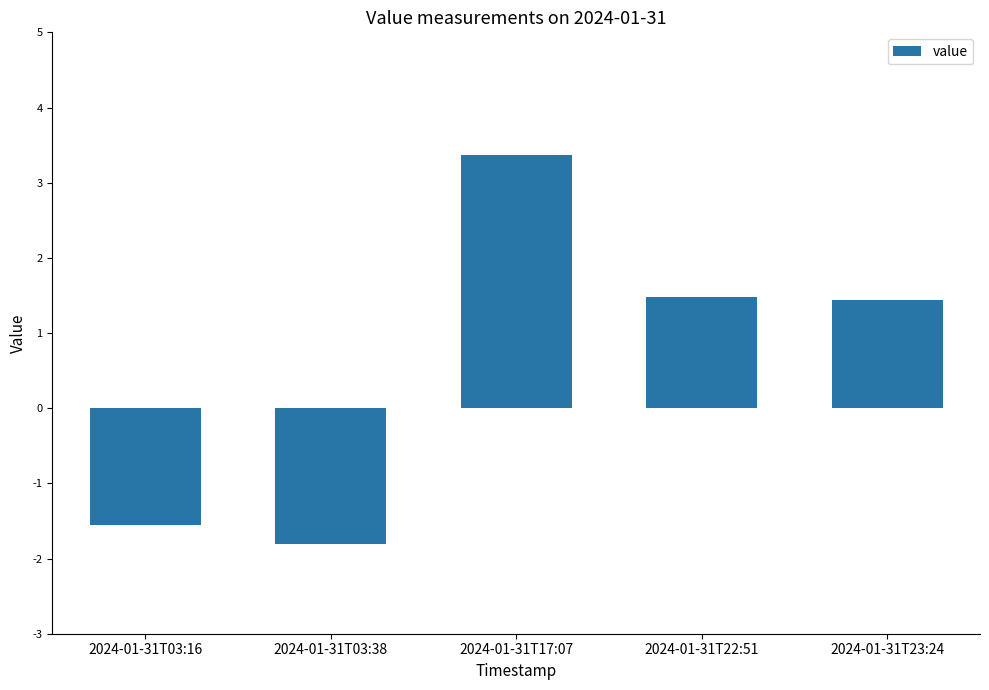

What is the sum of all values?

2.9